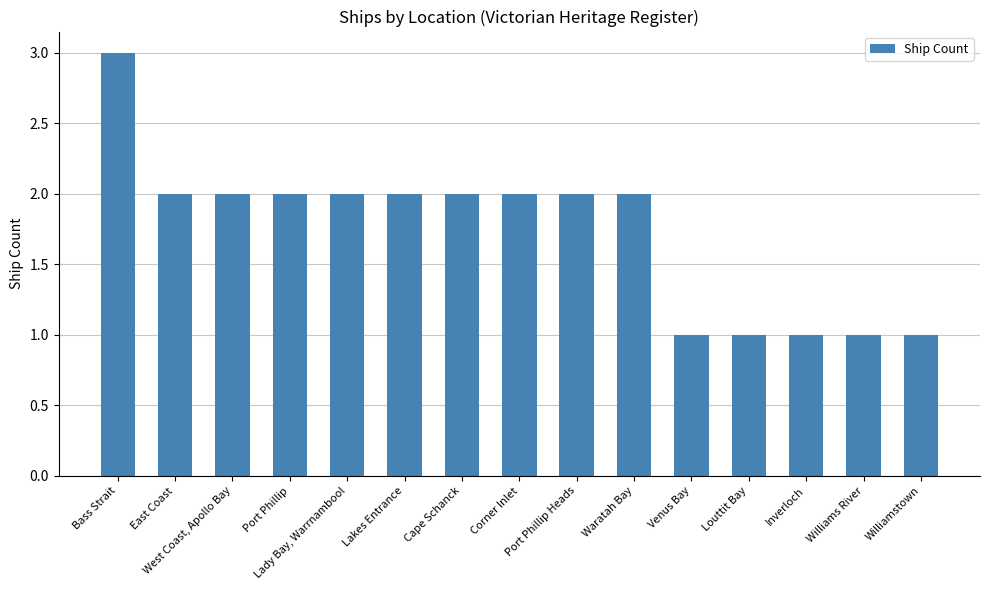

What is the greatest value displayed?

3